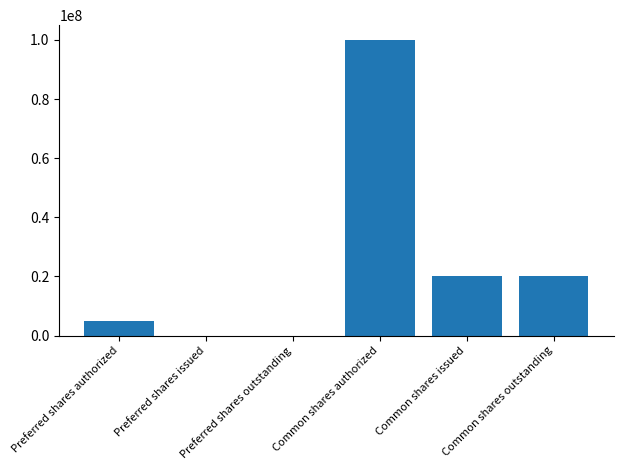

What is the sum of the values at Common shares issued and Common shares outstanding?

40000000